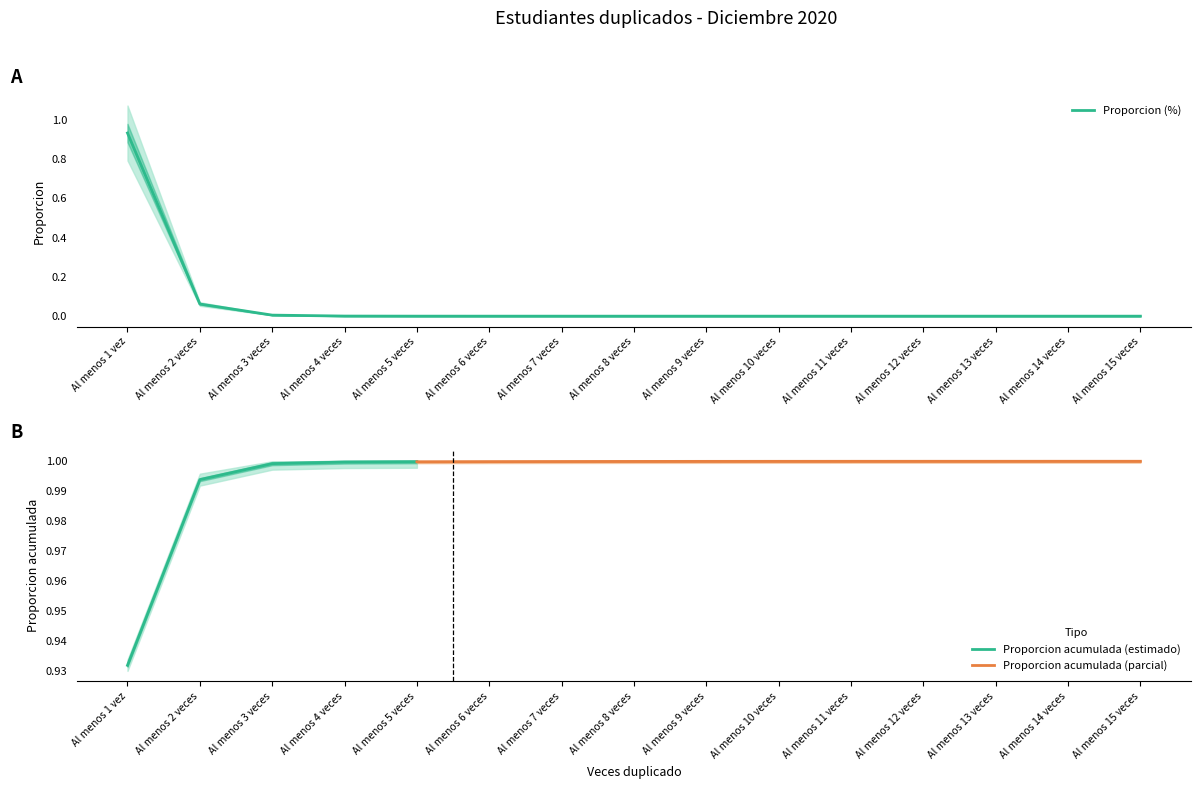

What is the greatest value displayed?

0.9